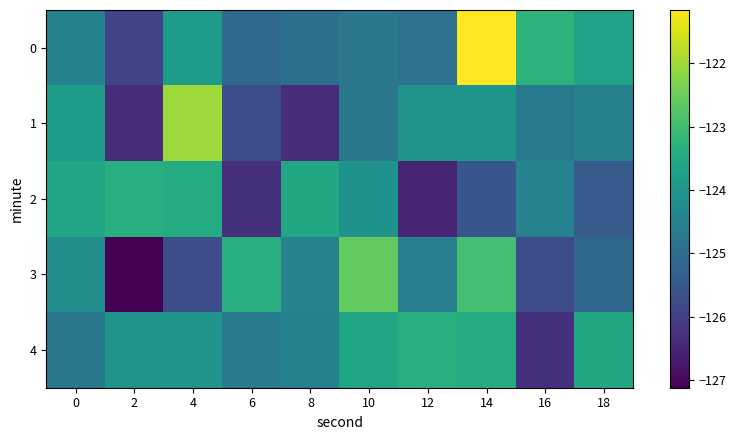

Reading left to right, list all the values displayed in this chart.

0: 0=-124.5	2=-125.9	4=-123.9	6=-125.1	8=-124.9	10=-124.8	12=-124.9	14=-121.2	16=-123.3	18=-123.7
1: 0=-123.8	2=-126.4	4=-122.0	6=-125.8	8=-126.4	10=-124.8	12=-124.0	14=-124.0	16=-124.7	18=-124.5
2: 0=-123.6	2=-123.4	4=-123.5	6=-126.3	8=-123.6	10=-124.1	12=-126.5	14=-125.5	16=-124.5	18=-125.4
3: 0=-124.2	2=-127.1	4=-125.7	6=-123.4	8=-124.5	10=-122.6	12=-124.6	14=-122.9	16=-125.7	18=-125.1
4: 0=-124.8	2=-124.0	4=-124.0	6=-124.7	8=-124.5	10=-123.6	12=-123.4	14=-123.5	16=-126.3	18=-123.6